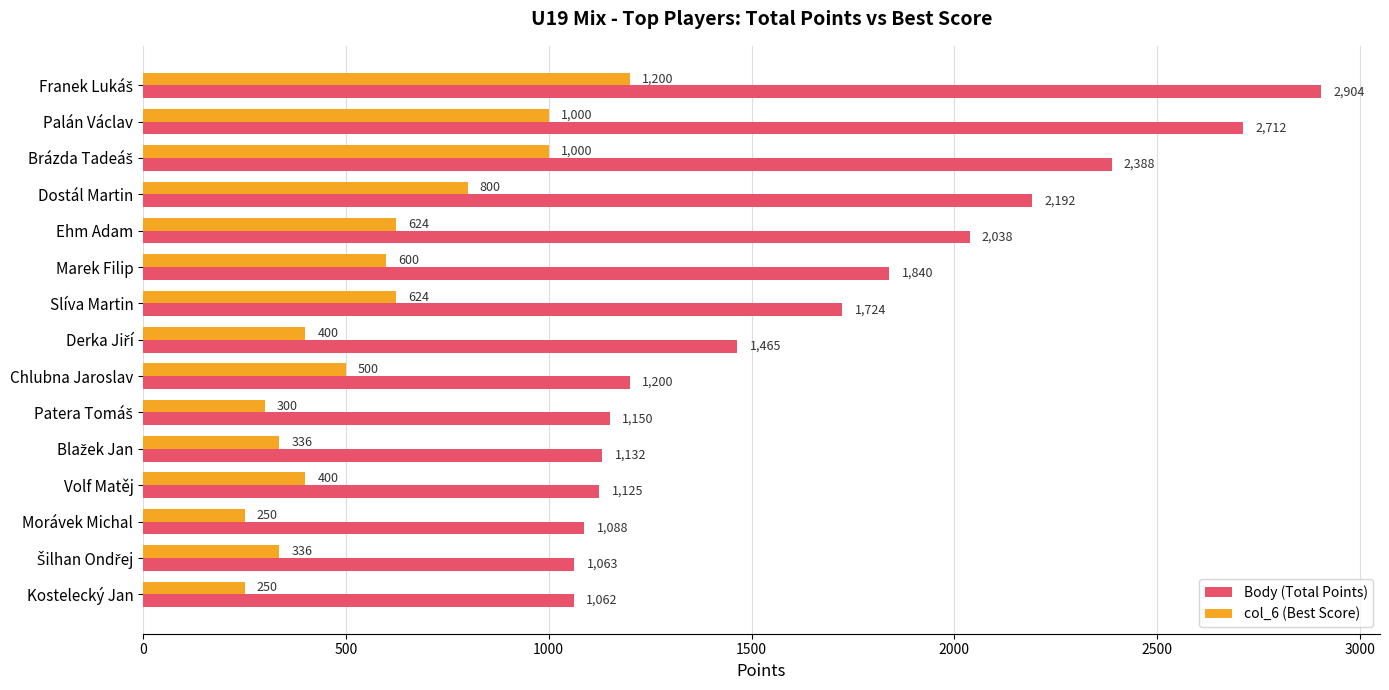

What is the sum of the Body (Total Points) values at Marek Filip and Morávek Michal?

2928